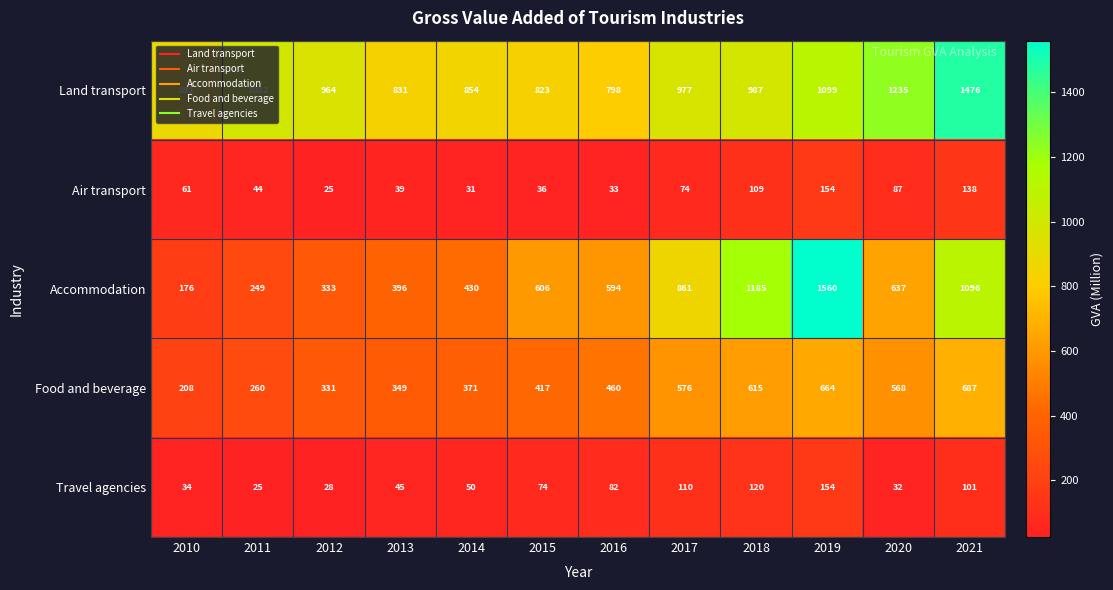

Which series changed the most between 2013 and 2020?

Land transport